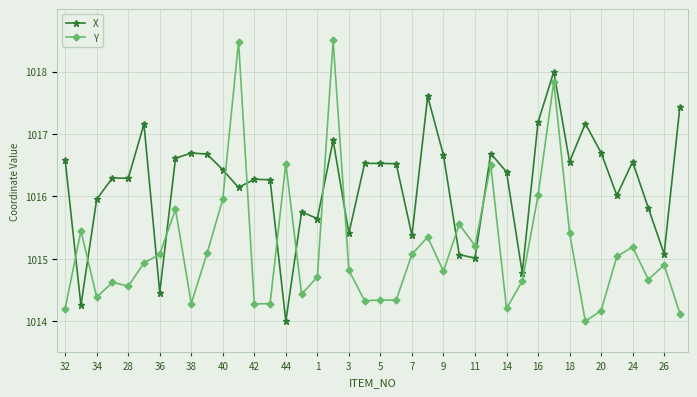

Rank the series by their average value, from highest to lowest.

X, Y